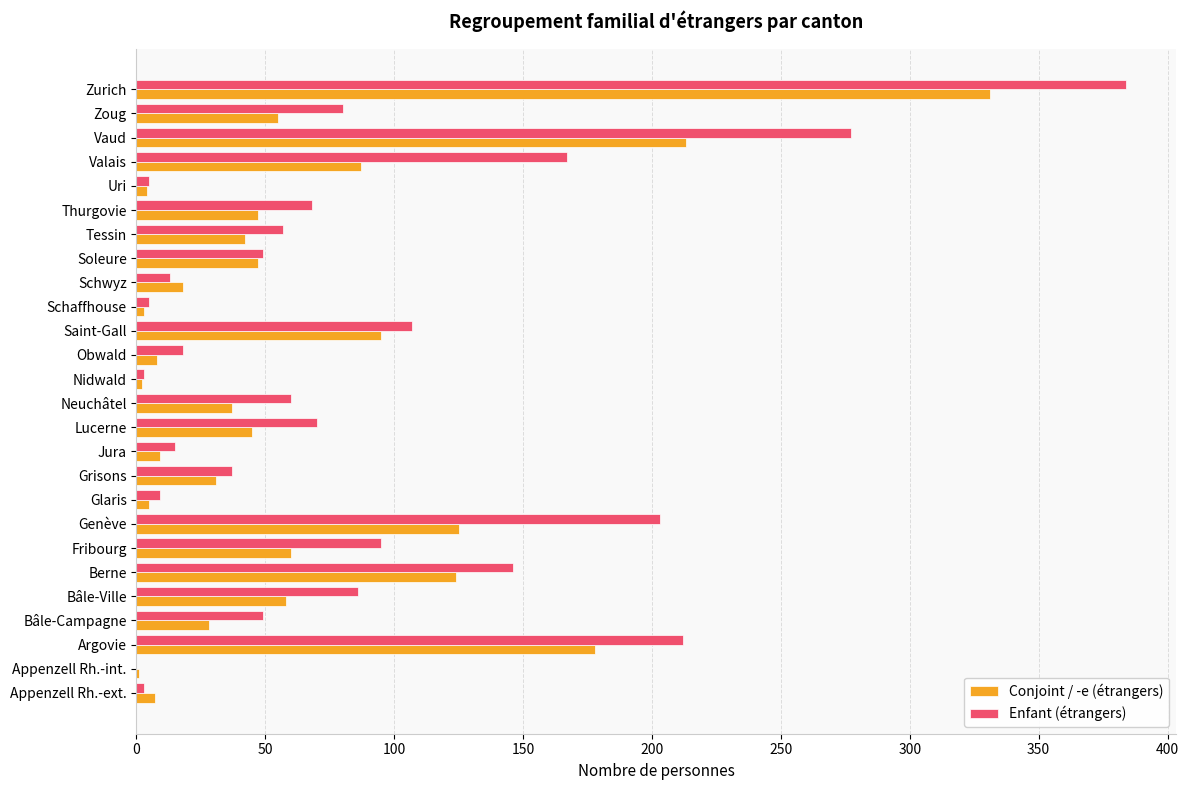

Which series has the largest total across all categories?

Enfant (étrangers)